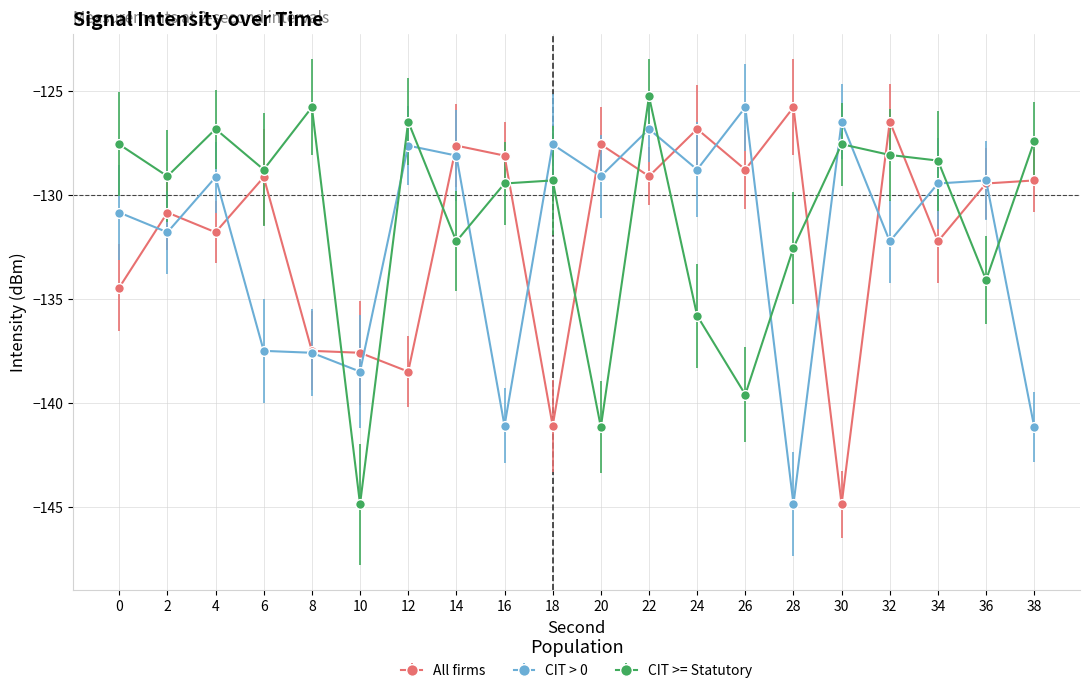

What is the highest value of the CIT >= Statutory series?

-125.3